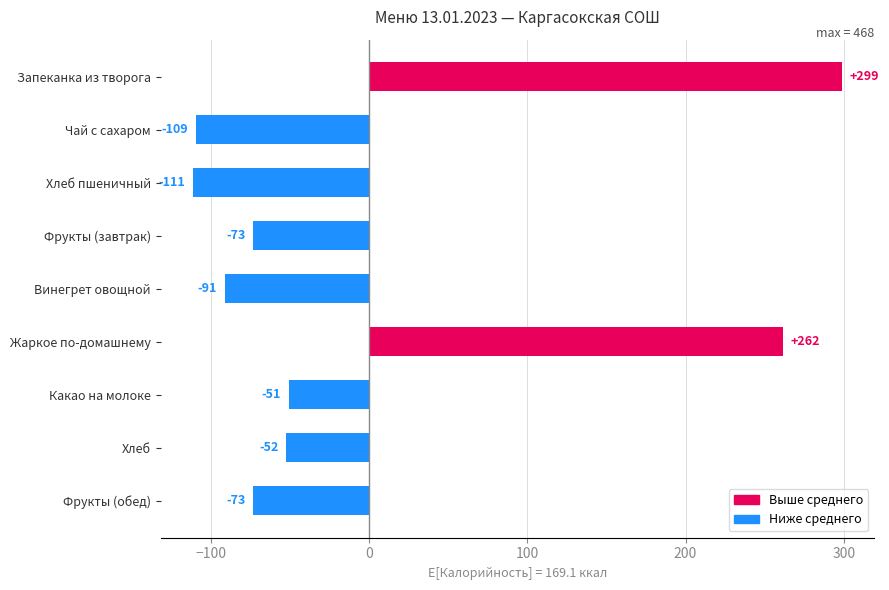

True or false: the data shows -73.1 at Фрукты (завтрак).

True